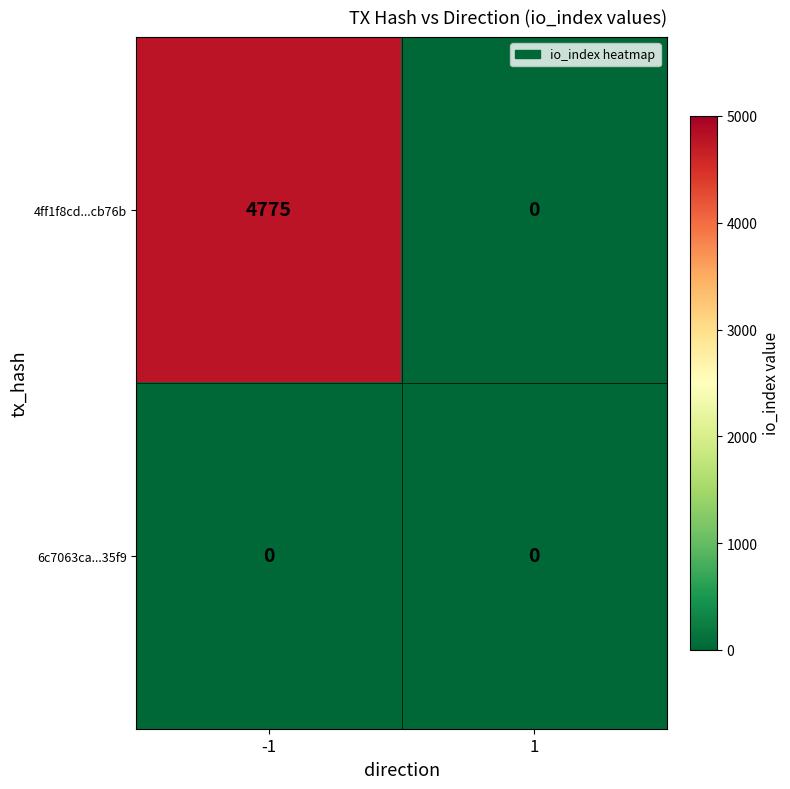

Reading left to right, extract all data points from this chart.

4ff1f8cd...cb76b: -1=4775	1=0
6c7063ca...35f9: -1=0	1=0